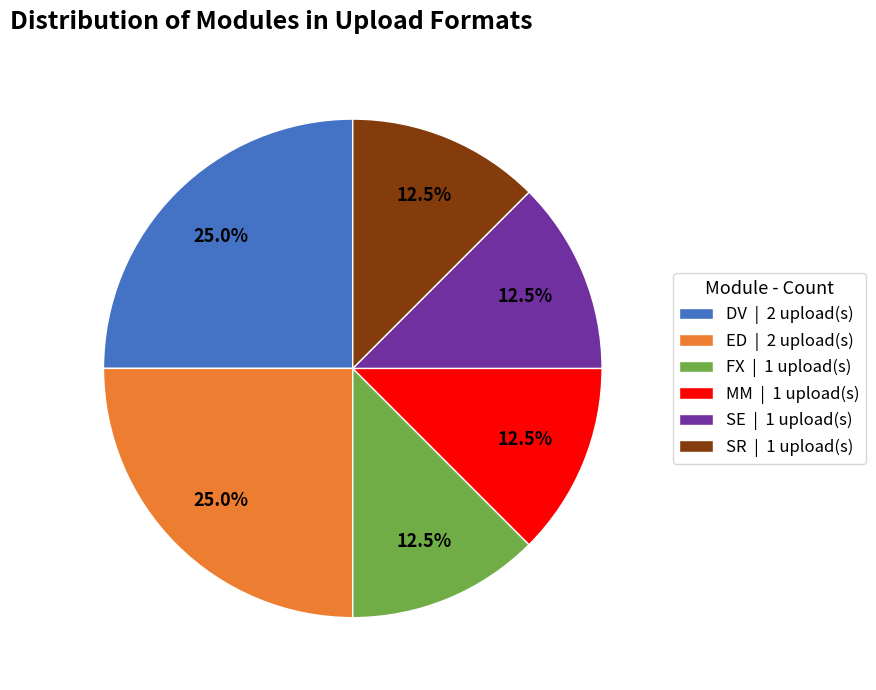

Between ED | 2 upload(s) and SR | 1 upload(s), which is larger?

ED | 2 upload(s)